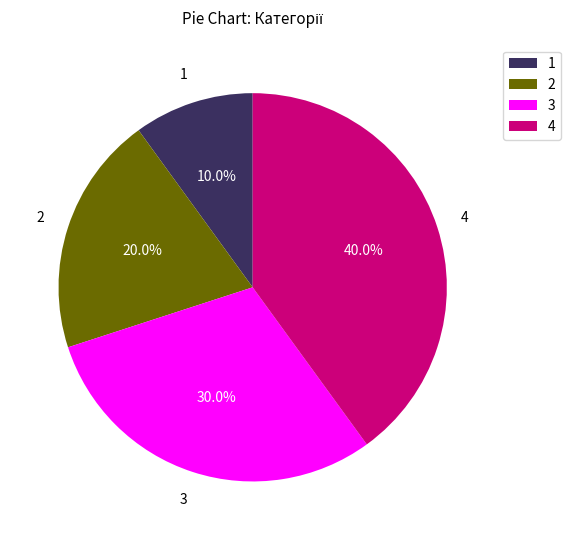

Is the sum of 2 and 1 greater than half?

No